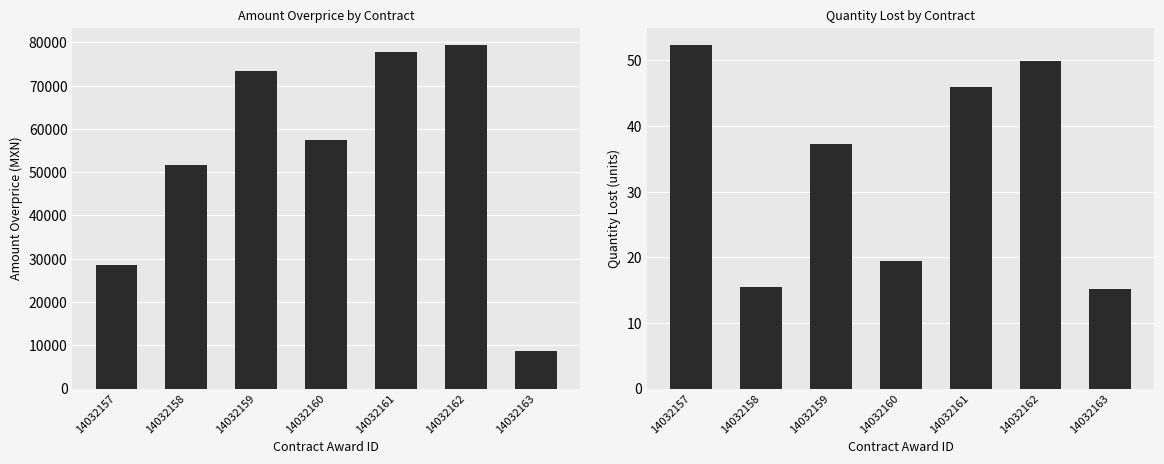

True or false: amountOverpriceMxIMSS has a value of 79361.1 at 14032162.

True